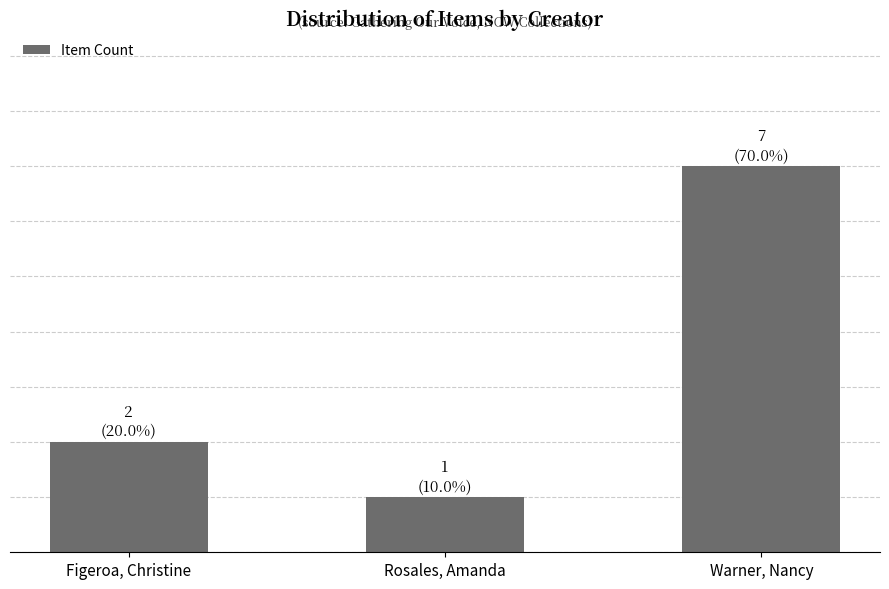

The chart shows a value of 0 at Rosales, Amanda. True or false?

False